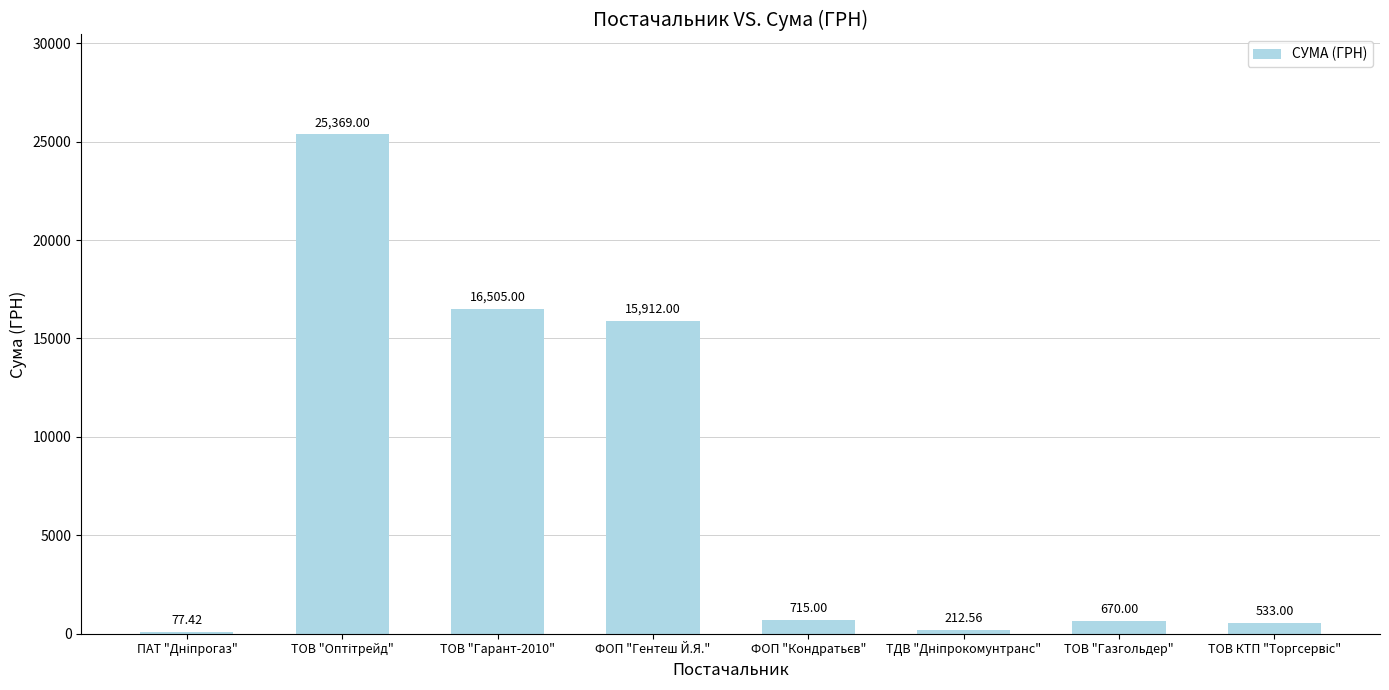

At which label is the value closest to 12723?

ФОП "Гентеш Й.Я."